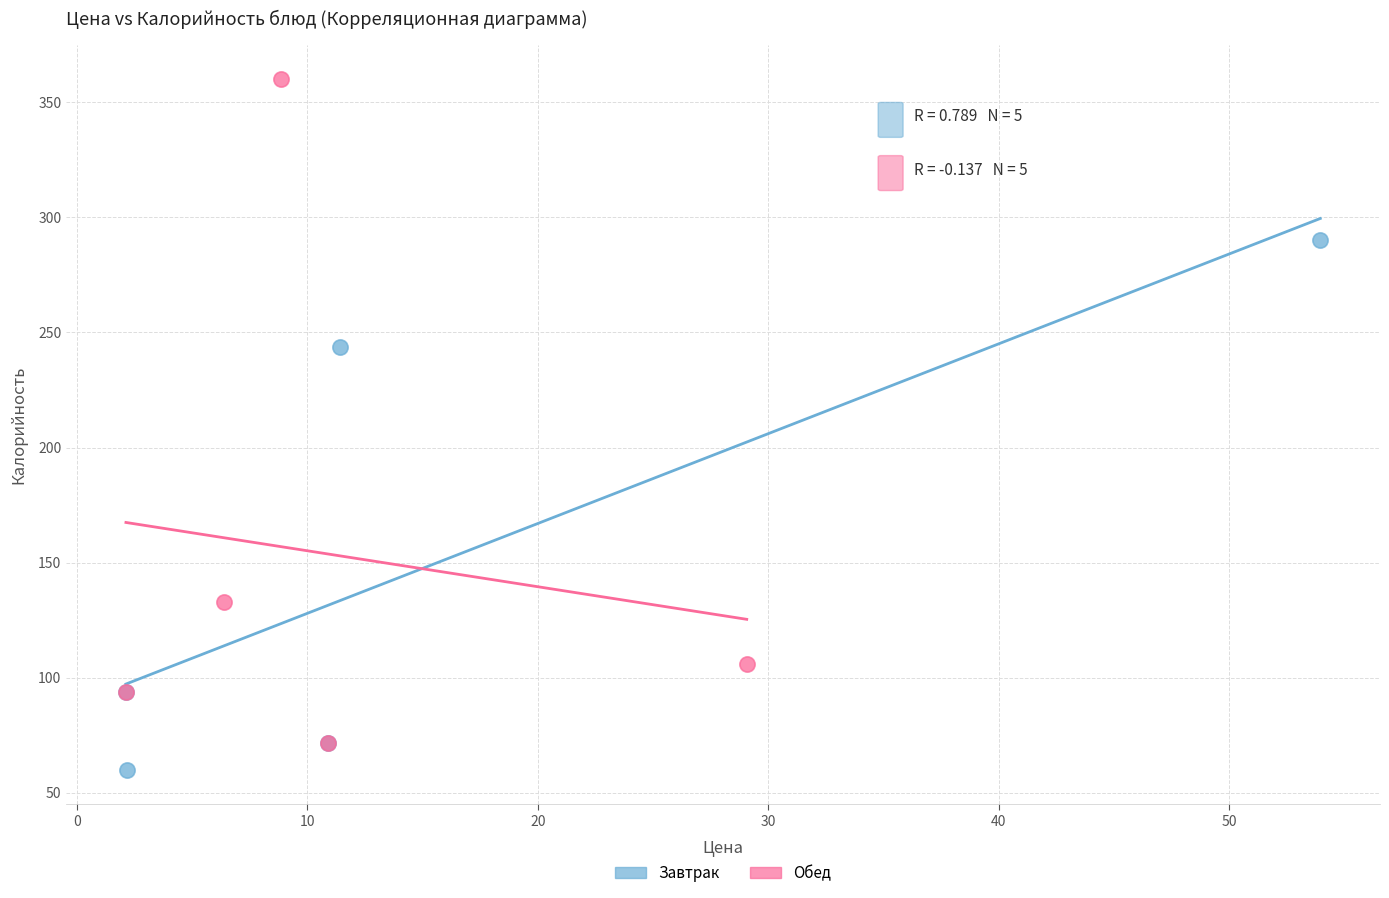

Which series reaches the minimum Y coordinate?

Завтрак